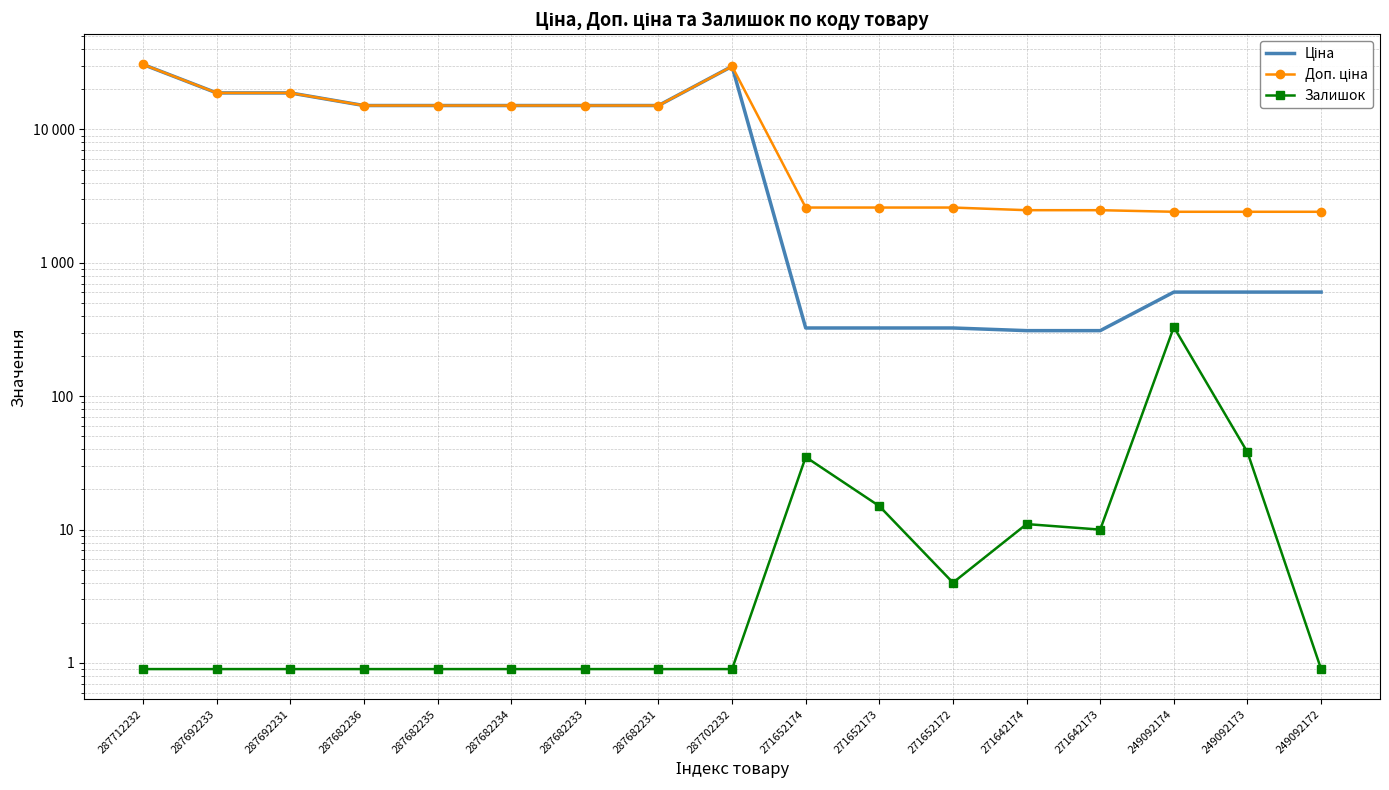

What is the spread (max minus min) of values at 249092174?

2084.8